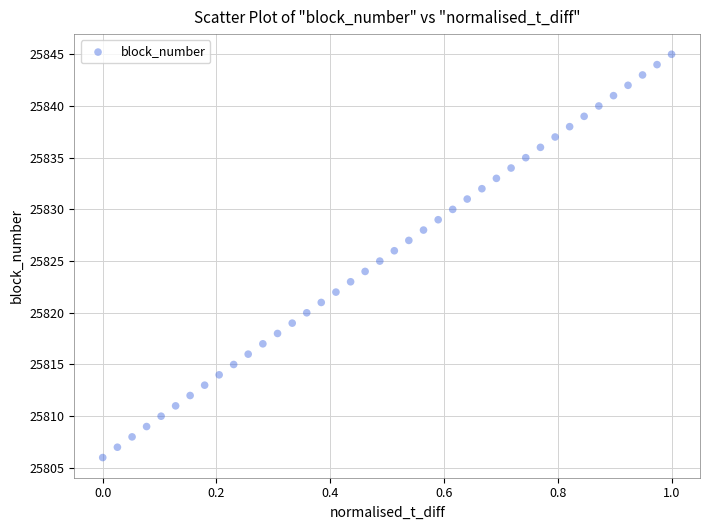

What is the range of Y values (max minus min)?

39